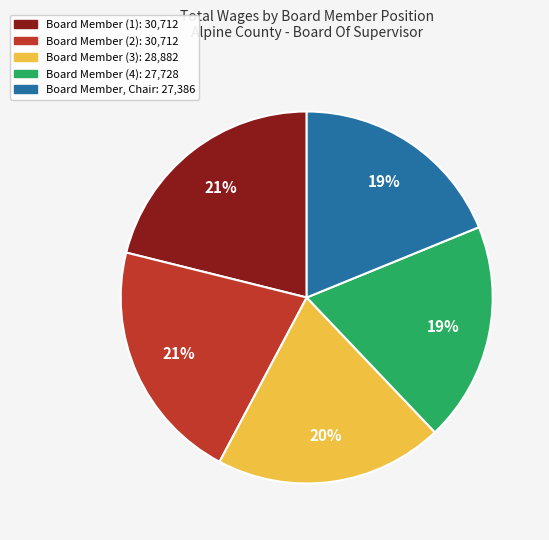

Does any single category account for the majority?

No